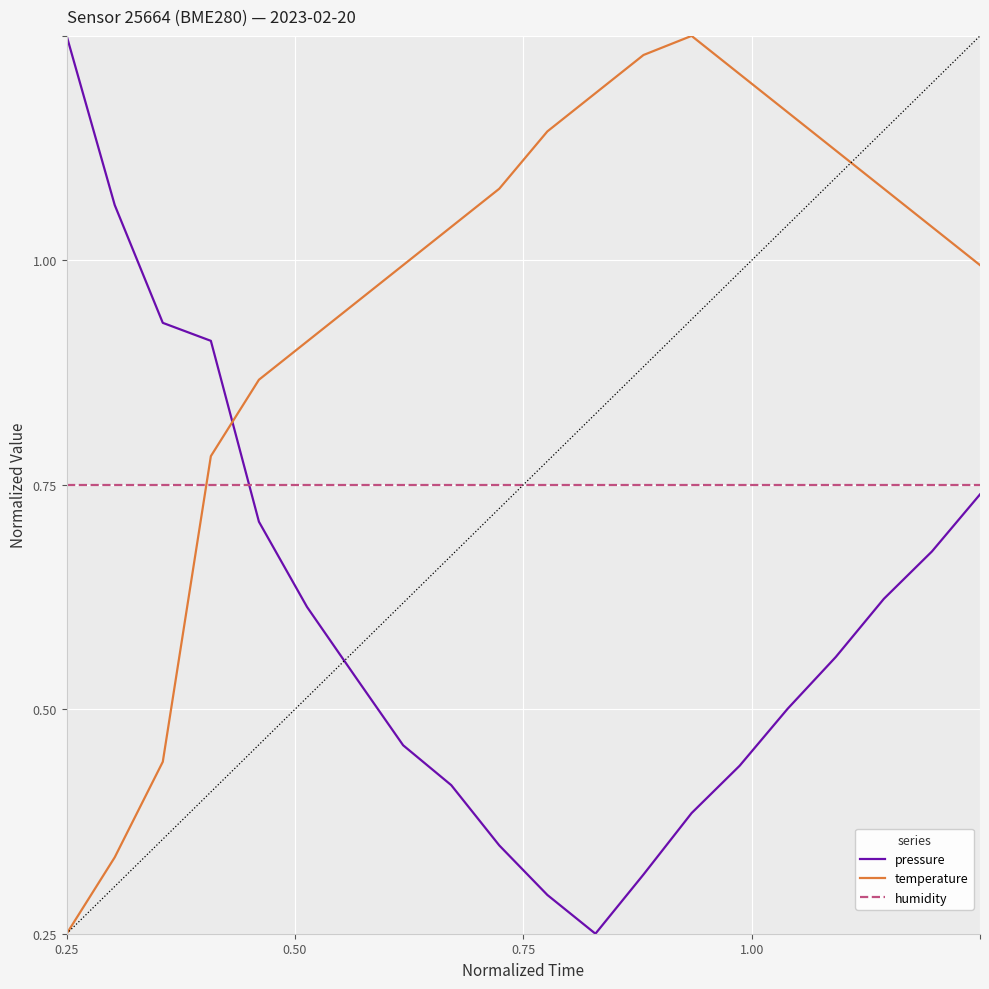

Does the chart have visible grid lines?

Yes